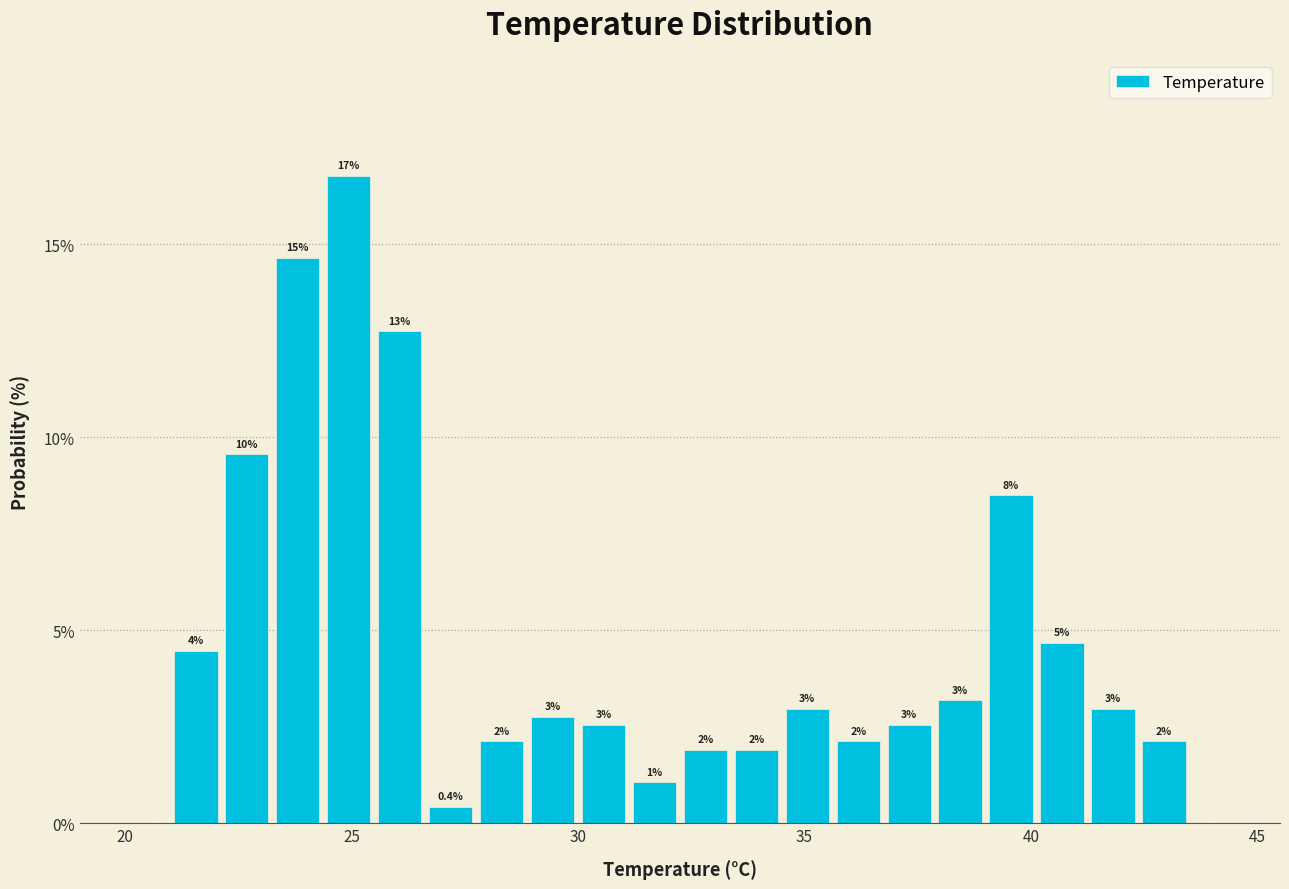

Read against the x-axis, roughly where is the centre of the tallest bar?

25.0